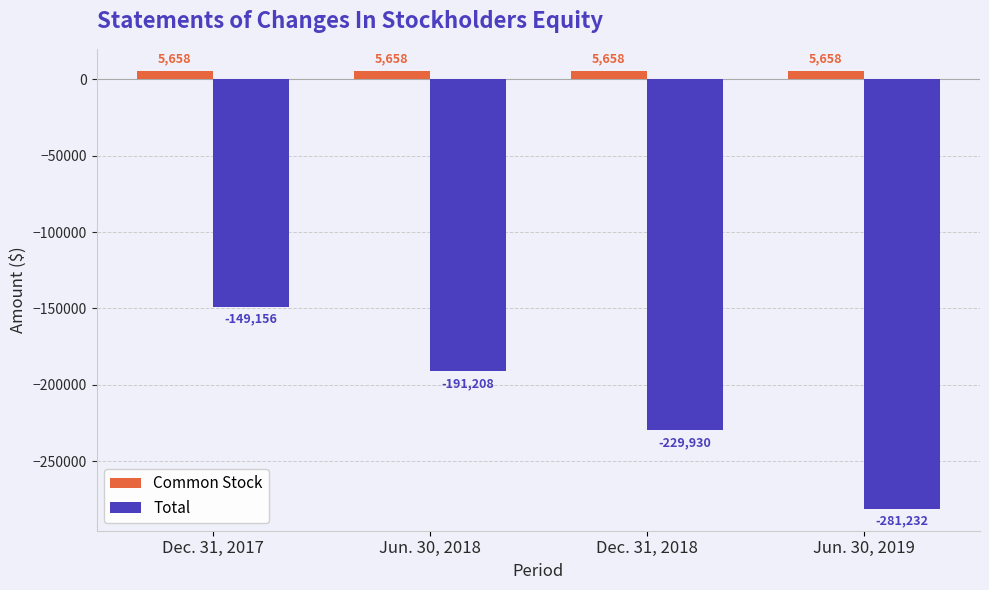

What is the sum of the Total values at Dec. 31, 2017 and Jun. 30, 2018?

-340364